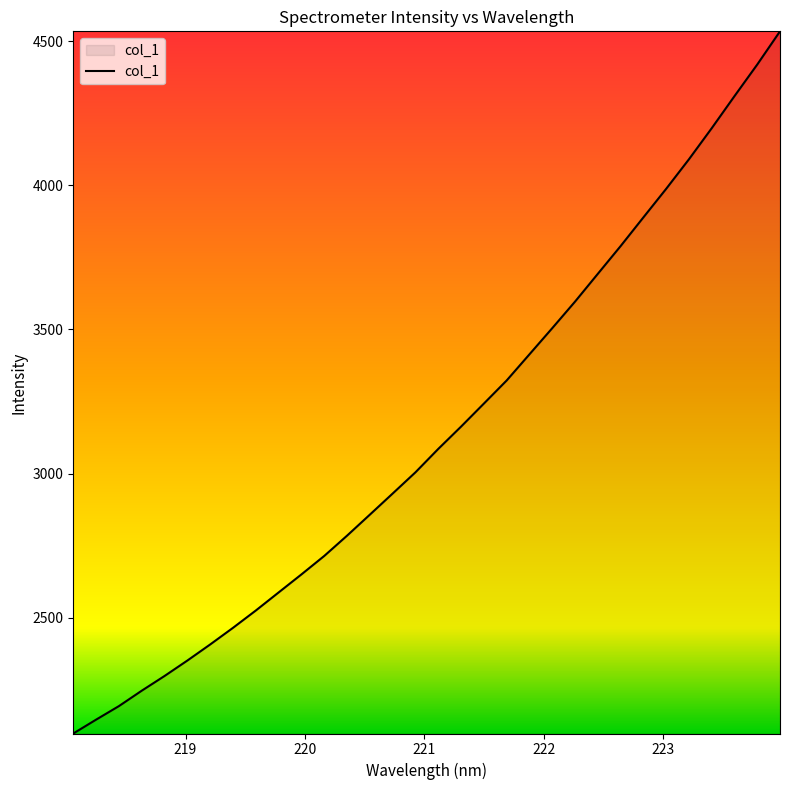

What is the smallest value displayed?

2098.1